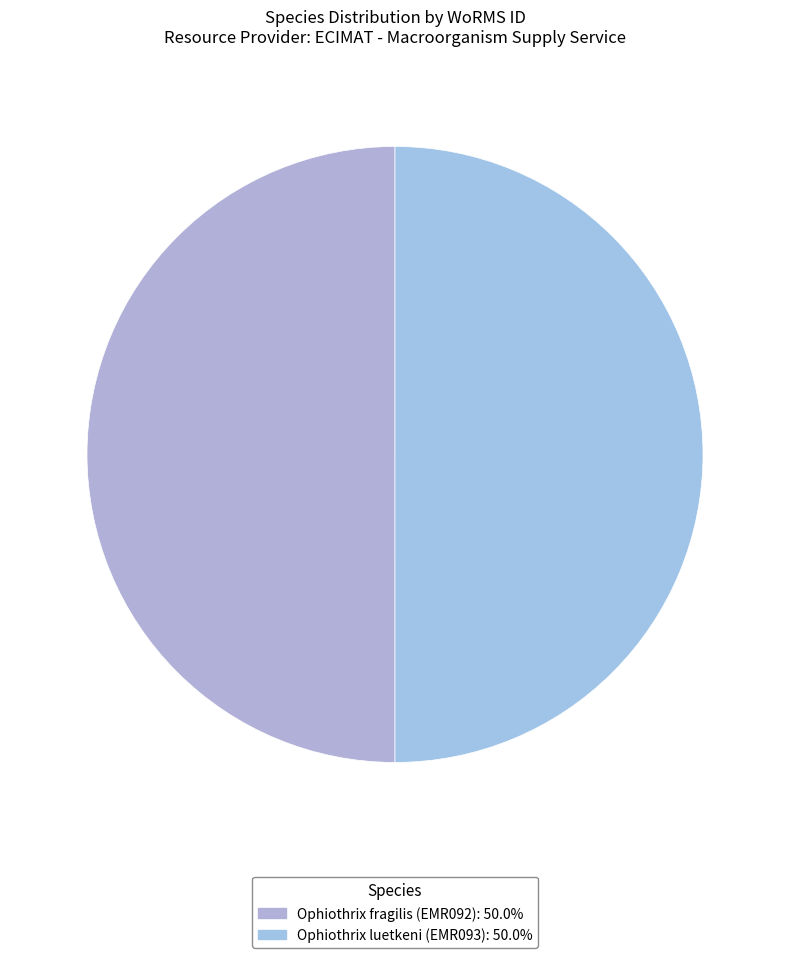

Count the number of slices in the pie.

2